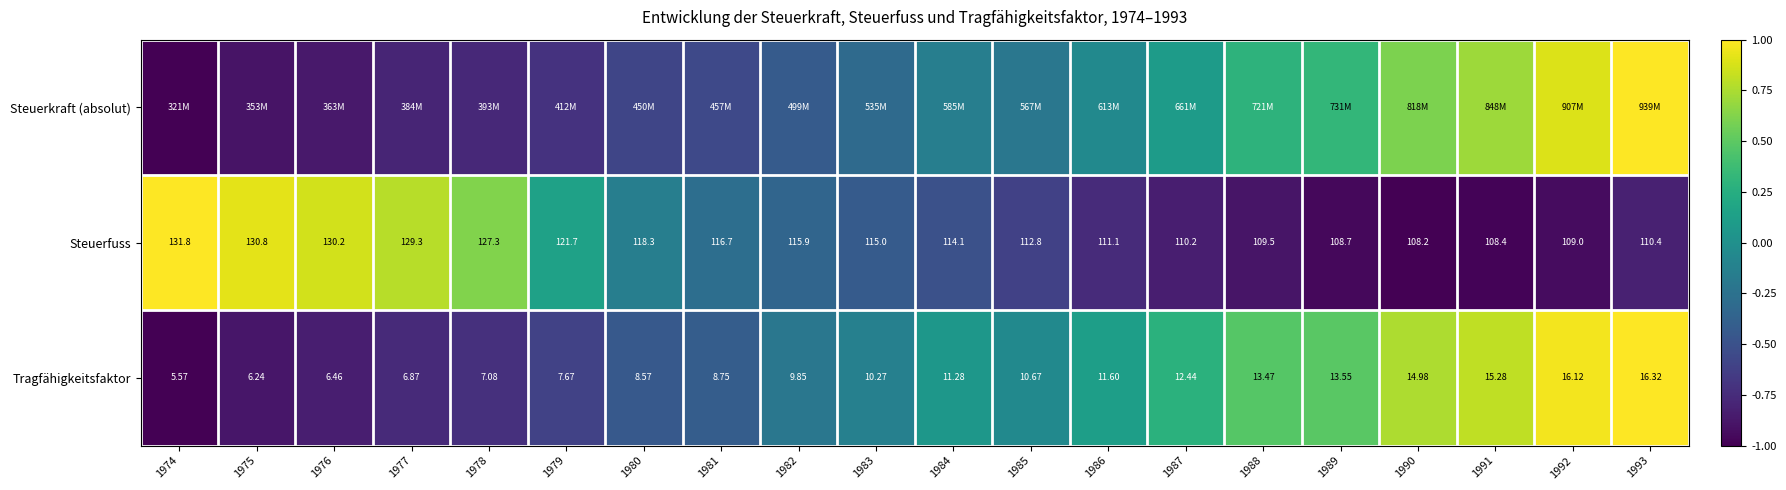

Is the value of Tragfähigkeitsfaktor at 1987 greater than the value of Steuerfuss at 1985?

No